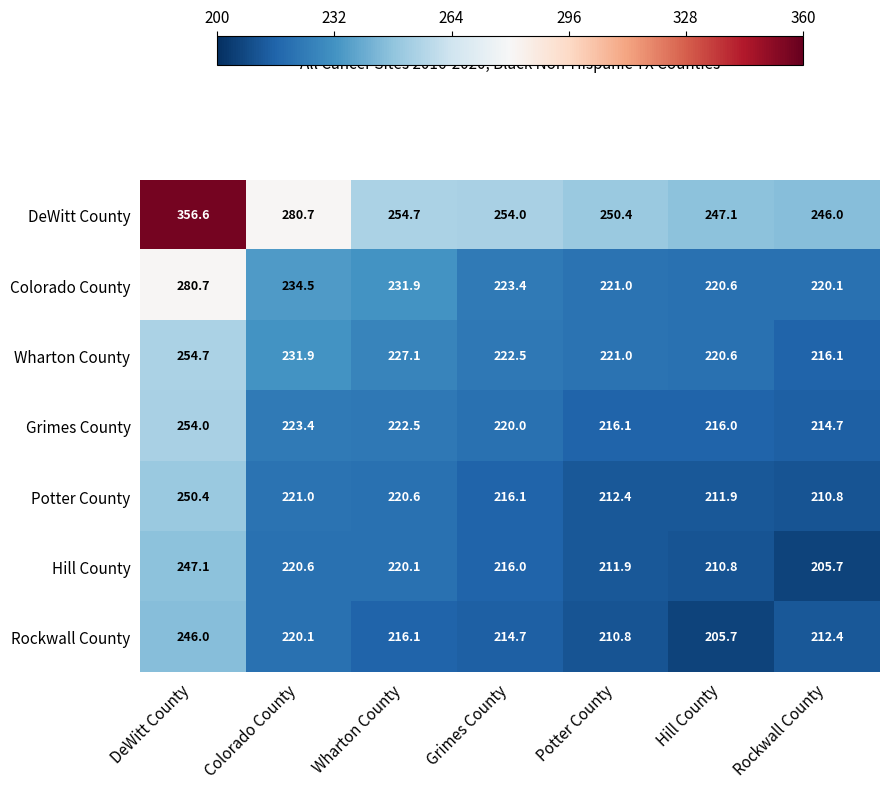

What is the difference between the maximum and second lowest values in the Wharton County series?

34.1